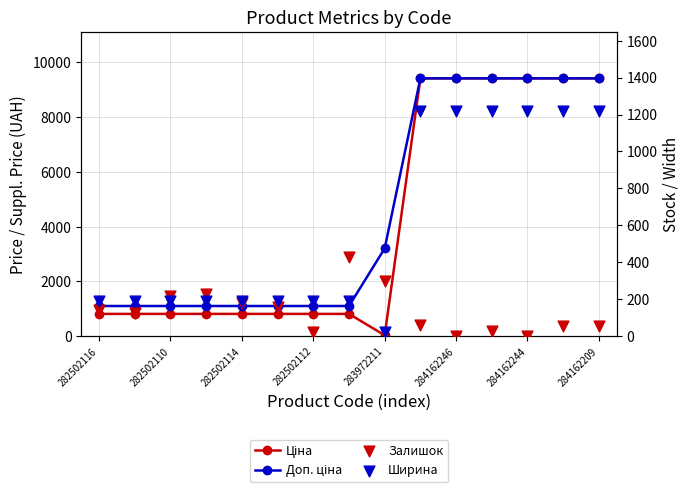

Which series has the largest Y range (max minus min)?

Ціна